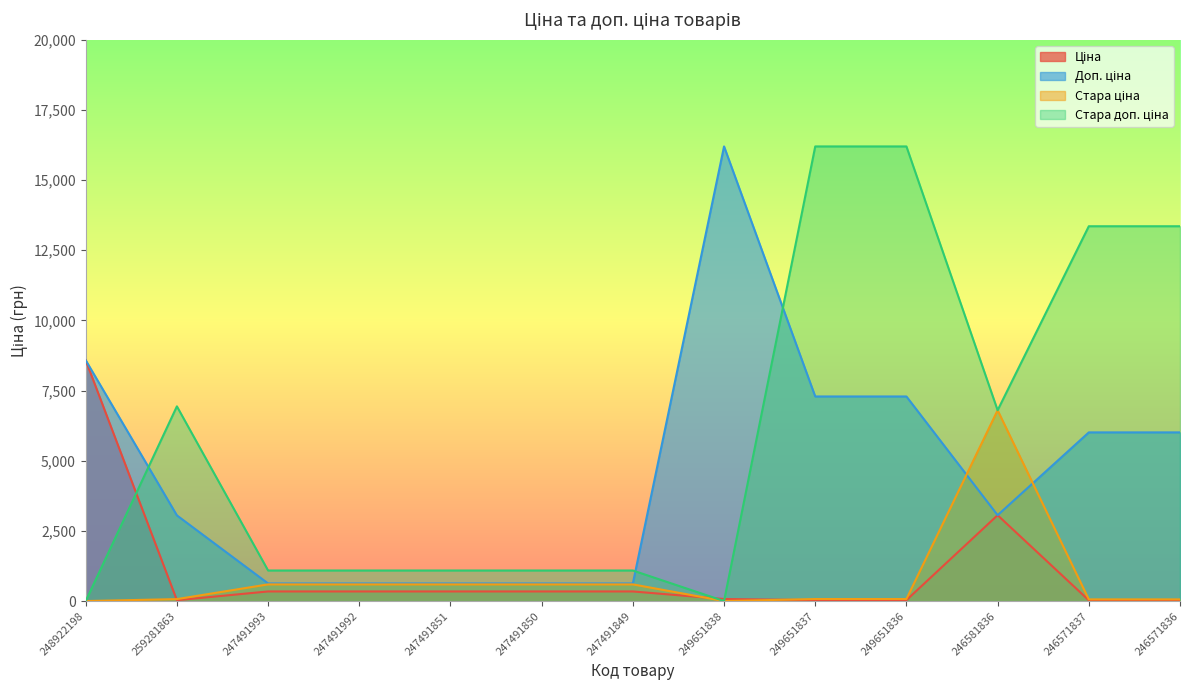

How many interior local peaks does the Стара доп. ціна series have?

1